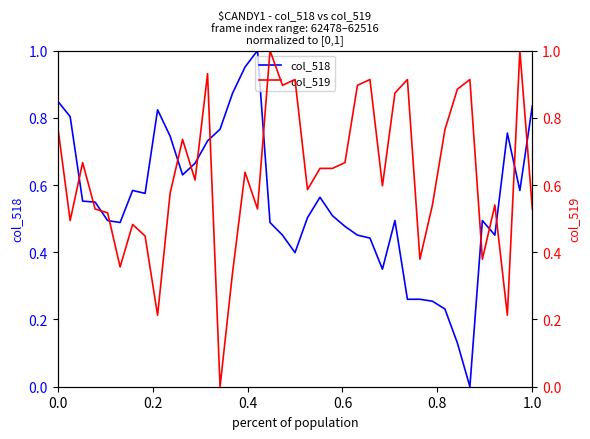

Reading left to right, extract all data points from this chart.

col_518: 0.8	0.8	0.6	0.5	0.5	0.5	0.6	0.6	0.8	0.7	0.6	0.7	0.7	0.8	0.9	1.0	1.0	0.5	0.5	0.4	0.5	0.6	0.5	0.5	0.5	0.4	0.3	0.5	0.3	0.3	0.3	0.2	0.1	0.0	0.5	0.5	0.8	0.6	0.8
col_519: 0.8	0.5	0.7	0.5	0.5	0.4	0.5	0.4	0.2	0.6	0.7	0.6	0.9	0.0	0.3	0.6	0.5	1.0	0.9	0.9	0.6	0.6	0.6	0.7	0.9	0.9	0.6	0.9	0.9	0.4	0.5	0.8	0.9	0.9	0.4	0.5	0.2	1.0	0.5